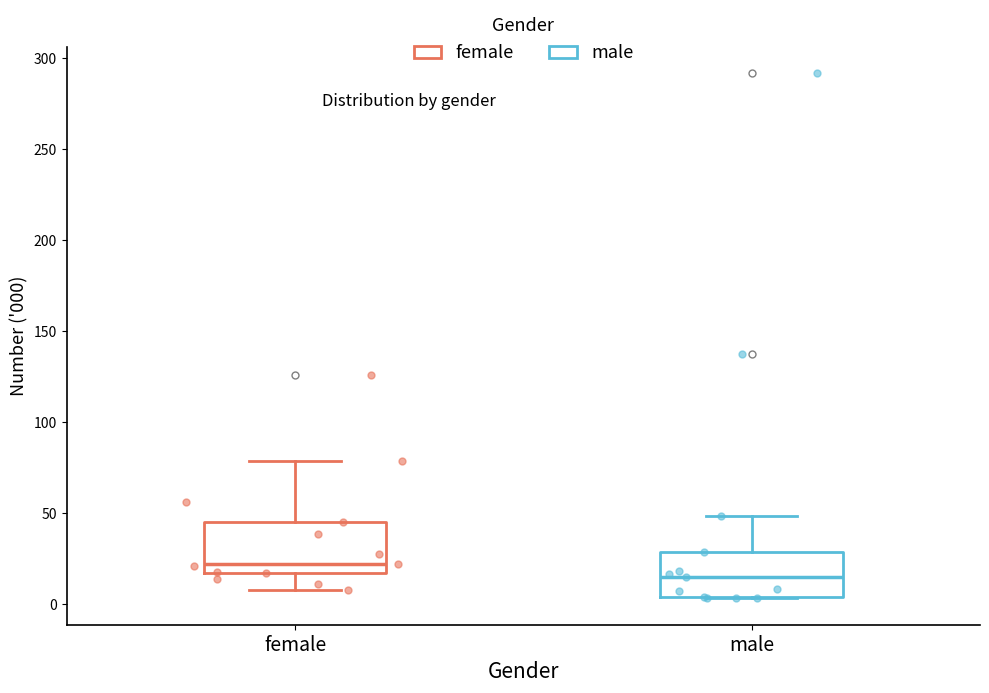

Where does the median line of the box for male sit on the y-axis? The values are not printed on the chart, so give them approximately, as read against the axis.

15